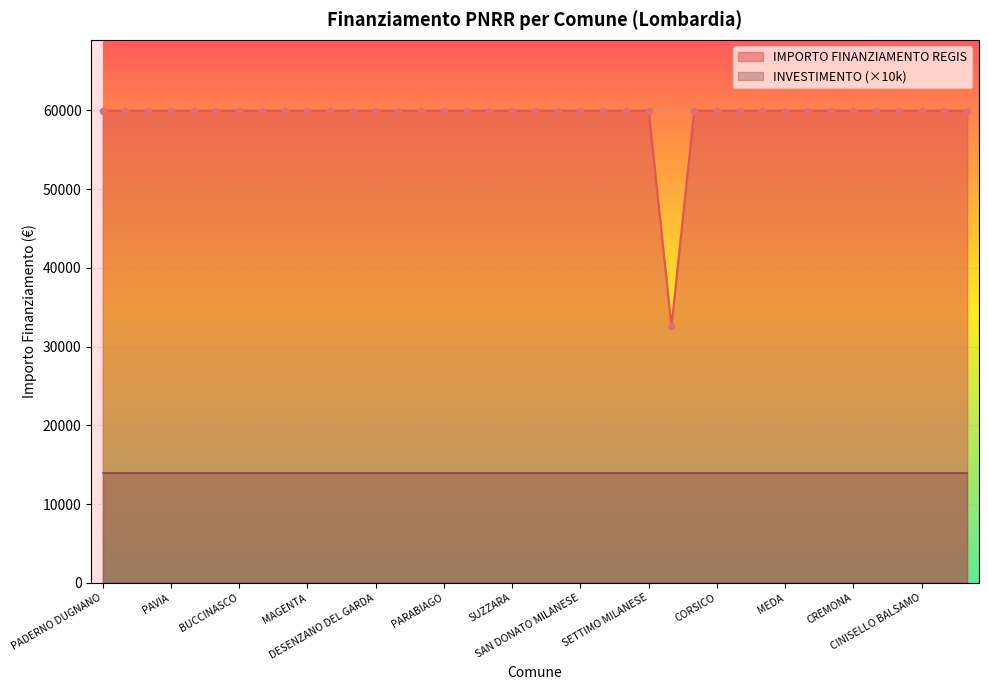

Approximately how many times larger is the value at TREVIGLIO compared to TREZZANO SUL NAVIGLIO?

1.0